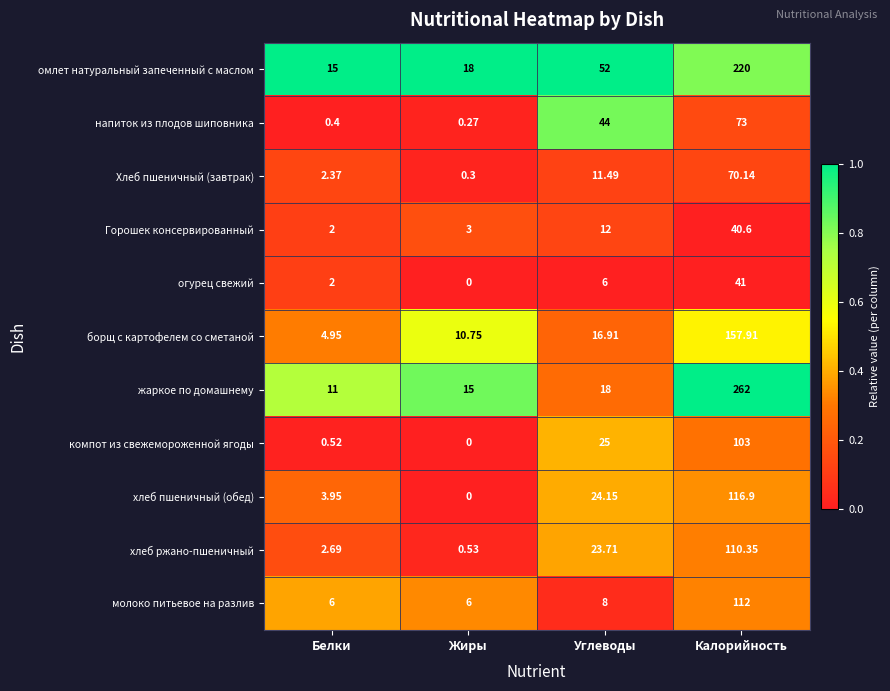

Rank the series at Углеводы from lowest to highest value.

огурец свежий, молоко питьевое на разлив, Хлеб пшеничный (завтрак), Горошек консервированный, борщ с картофелем со сметаной, жаркое по домашнему, хлеб ржано-пшеничный, хлеб пшеничный (обед), компот из свежемороженной ягоды, напиток из плодов шиповника, омлет натуральный запеченный с маслом